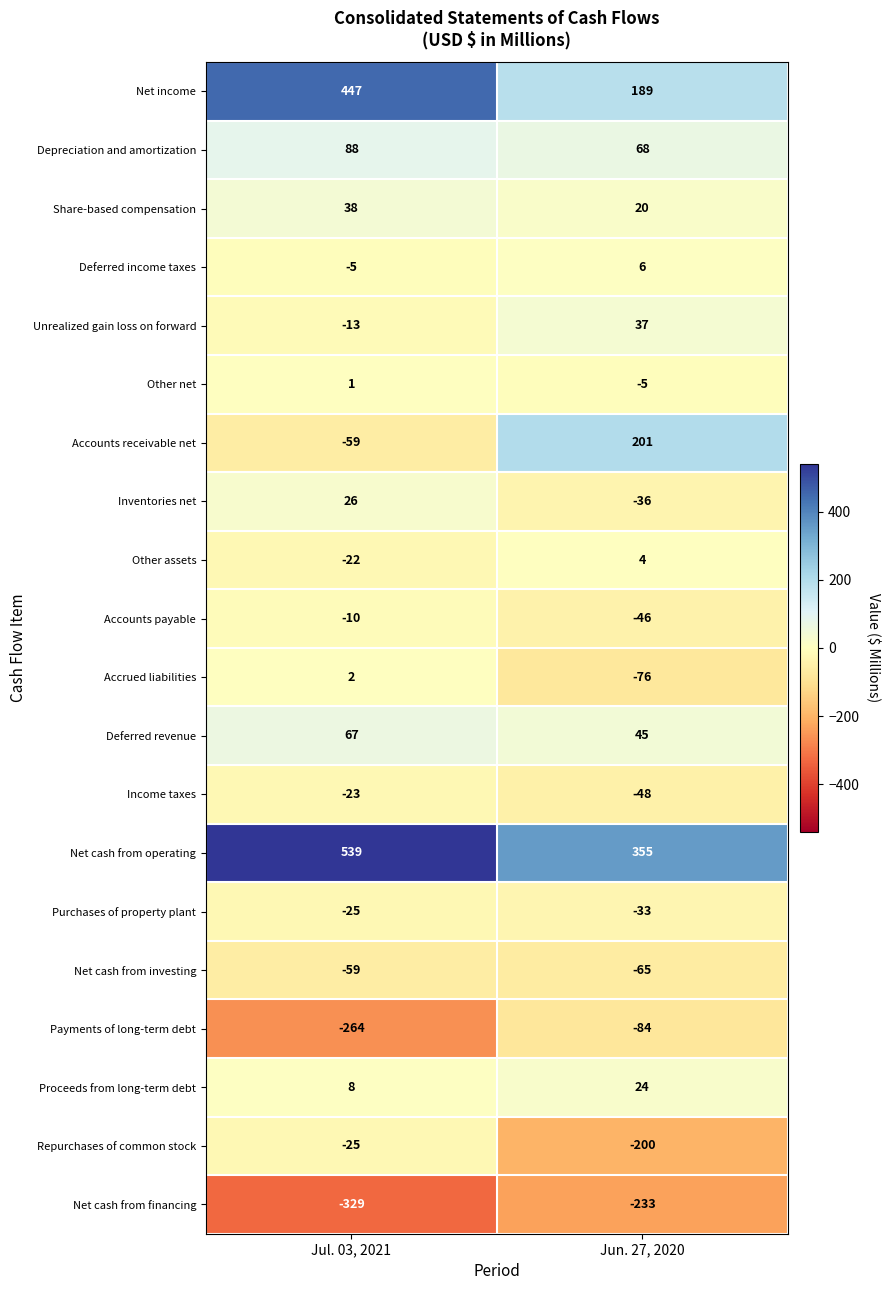

What is the sum of all Accounts receivable net values?

142